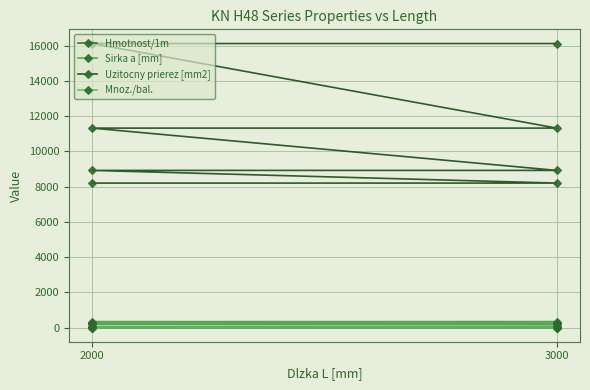

Does the chart have visible grid lines?

Yes